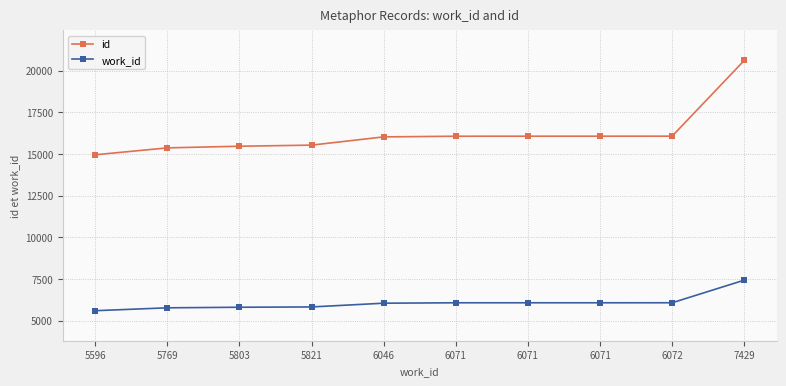

True or false: work_id and id cross at least once.

False